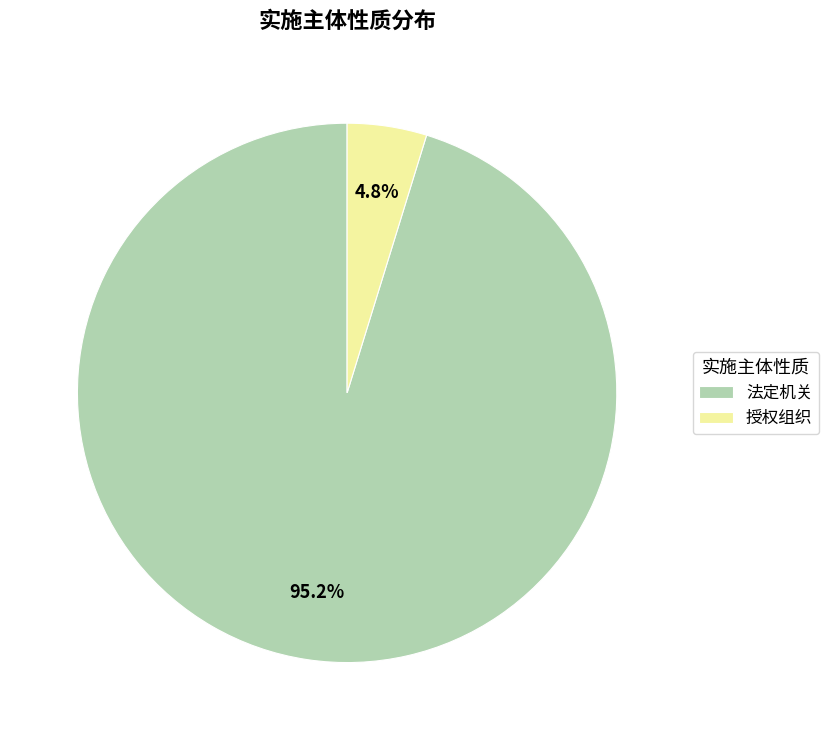

Which category has the smallest portion of the pie?

授权组织